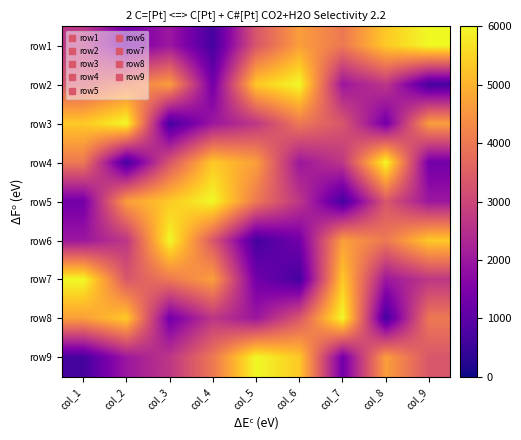

Reading right to left, list all the values displayed in this chart.

row1: col_9=6000.0	col_8=5333.3	col_7=4000.0	col_6=4666.7	col_5=3333.3	col_4=666.7	col_3=2000.0	col_2=1333.3	col_1=2666.7
row2: col_9=666.7	col_8=2666.7	col_7=2000.0	col_6=6000.0	col_5=5333.3	col_4=1333.3	col_3=4666.7	col_2=4000.0	col_1=3333.3
row3: col_9=4666.7	col_8=1333.3	col_7=3333.3	col_6=4000.0	col_5=2666.7	col_4=2000.0	col_3=666.7	col_2=6000.0	col_1=5333.3
row4: col_9=1333.3	col_8=6000.0	col_7=2666.7	col_6=2000.0	col_5=4666.7	col_4=5333.3	col_3=3333.3	col_2=666.7	col_1=4000.0
row5: col_9=2000.0	col_8=3333.3	col_7=666.7	col_6=2666.7	col_5=4000.0	col_4=6000.0	col_3=5333.3	col_2=4666.7	col_1=1333.3
row6: col_9=5333.3	col_8=4000.0	col_7=4666.7	col_6=1333.3	col_5=666.7	col_4=3333.3	col_3=6000.0	col_2=2666.7	col_1=2000.0
row7: col_9=2666.7	col_8=2000.0	col_7=5333.3	col_6=666.7	col_5=1333.3	col_4=4666.7	col_3=4000.0	col_2=3333.3	col_1=6000.0
row8: col_9=4000.0	col_8=666.7	col_7=6000.0	col_6=3333.3	col_5=2000.0	col_4=2666.7	col_3=1333.3	col_2=5333.3	col_1=4666.7
row9: col_9=3333.3	col_8=4666.7	col_7=1333.3	col_6=5333.3	col_5=6000.0	col_4=4000.0	col_3=2666.7	col_2=2000.0	col_1=666.7